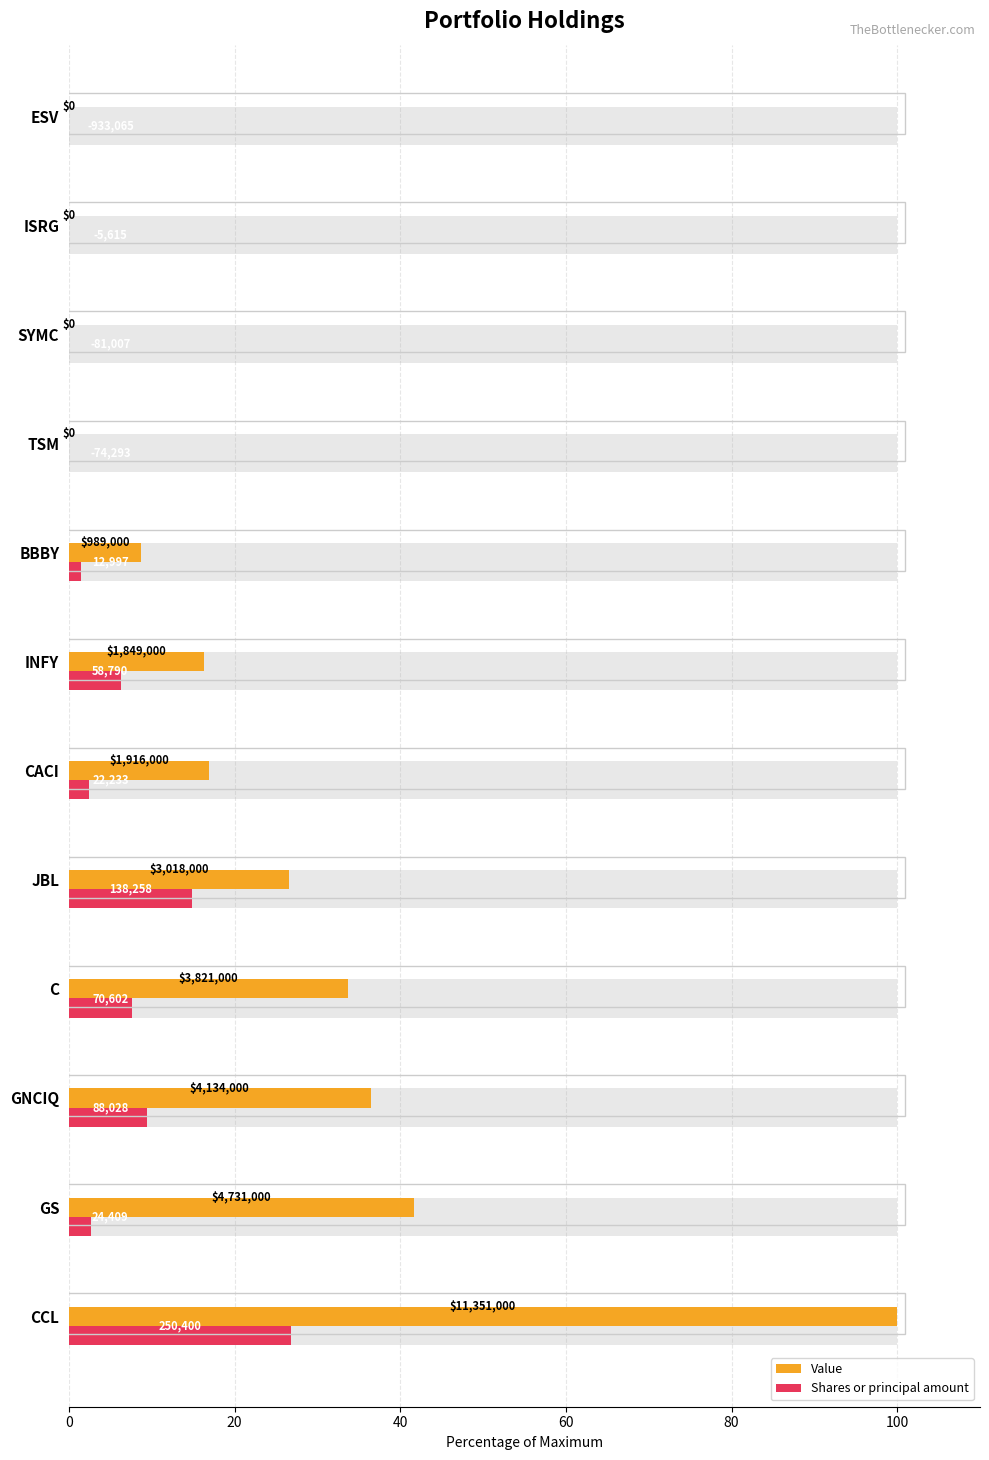

Is the value of Value at C greater than the value of Shares or principal amount at ISRG?

Yes